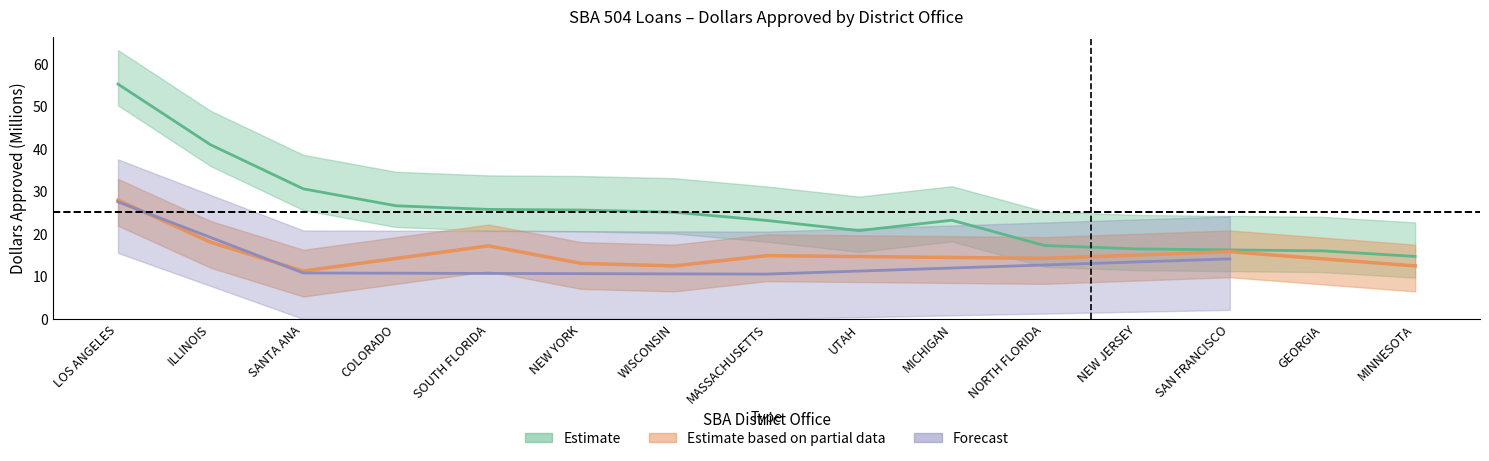

True or false: Dollars Approved (M) - Forecast and Dollars Approved (M) - Estimate cross at least once.

False